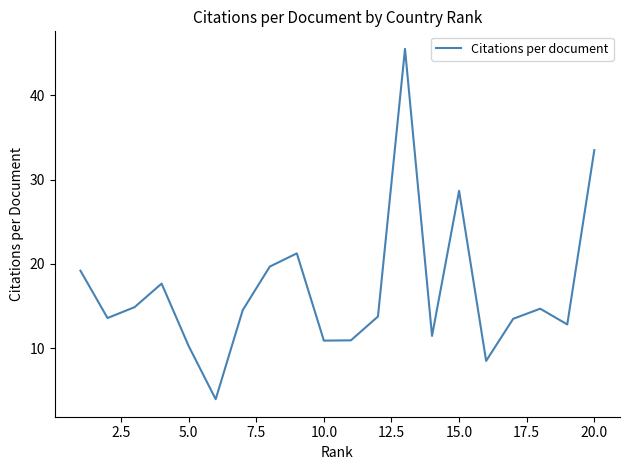

What is the maximum value shown in the chart?

45.5